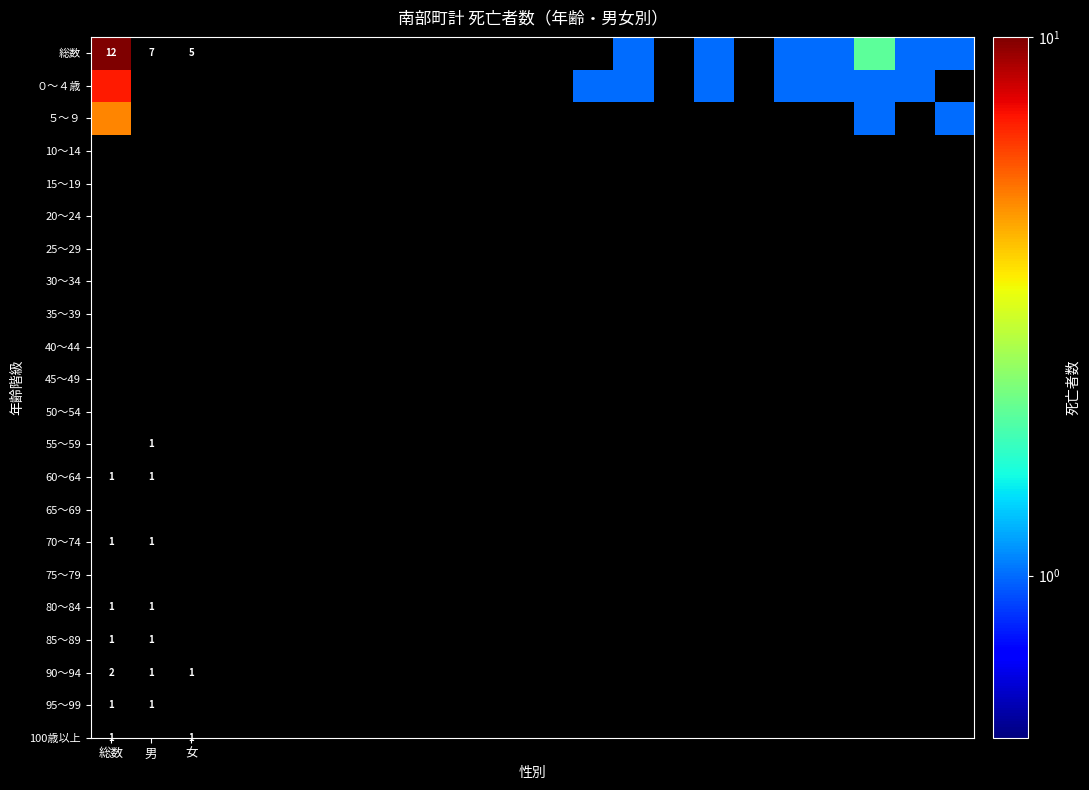

At which category is the sum across all series the highest?

総数